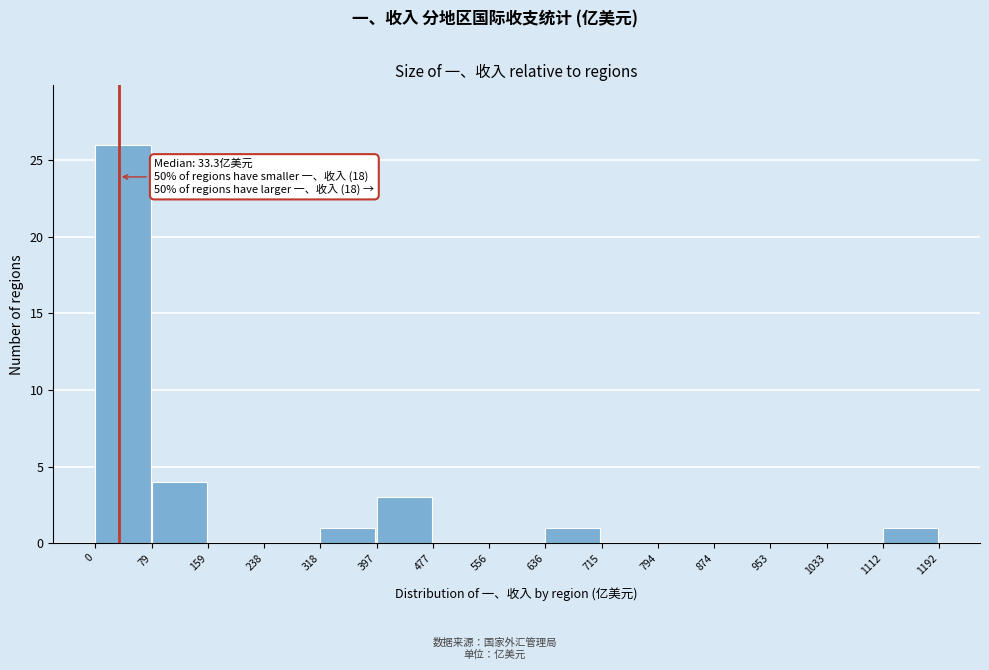

Which range on the x-axis has the tallest bar?

0 to 79